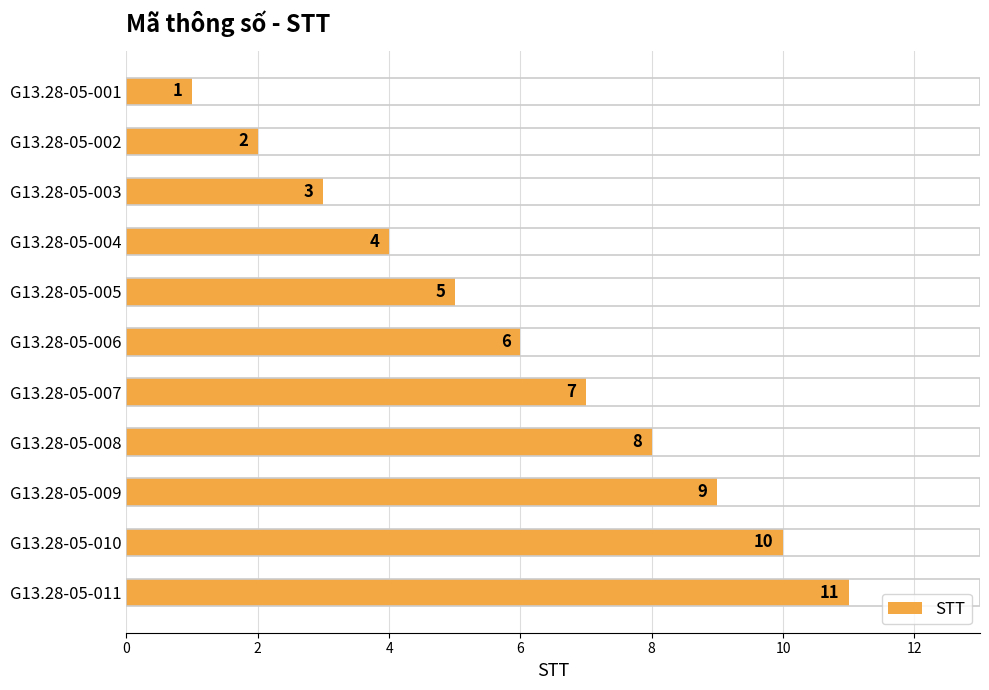

Approximately how many times larger is the value at G13.28-05-001 compared to G13.28-05-003?

0.3